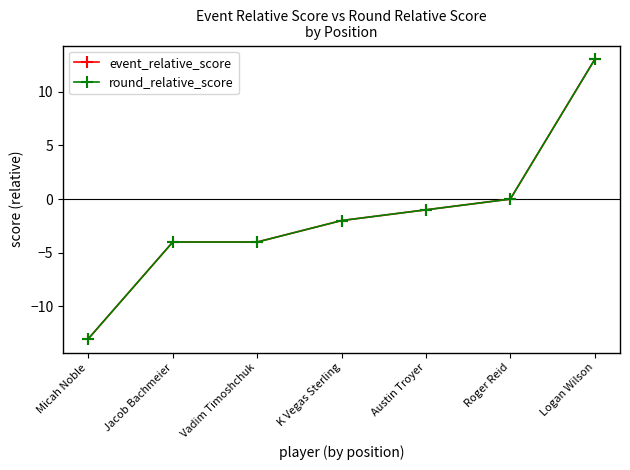

Is this an area chart (filled region under the line)?

No